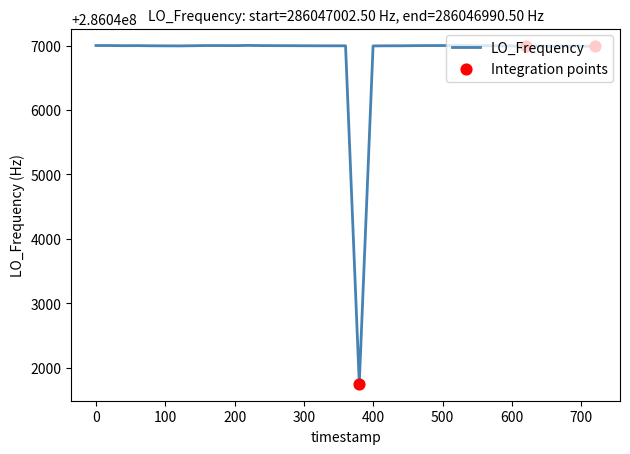

What is the difference between the maximum and minimum values?

5255.8